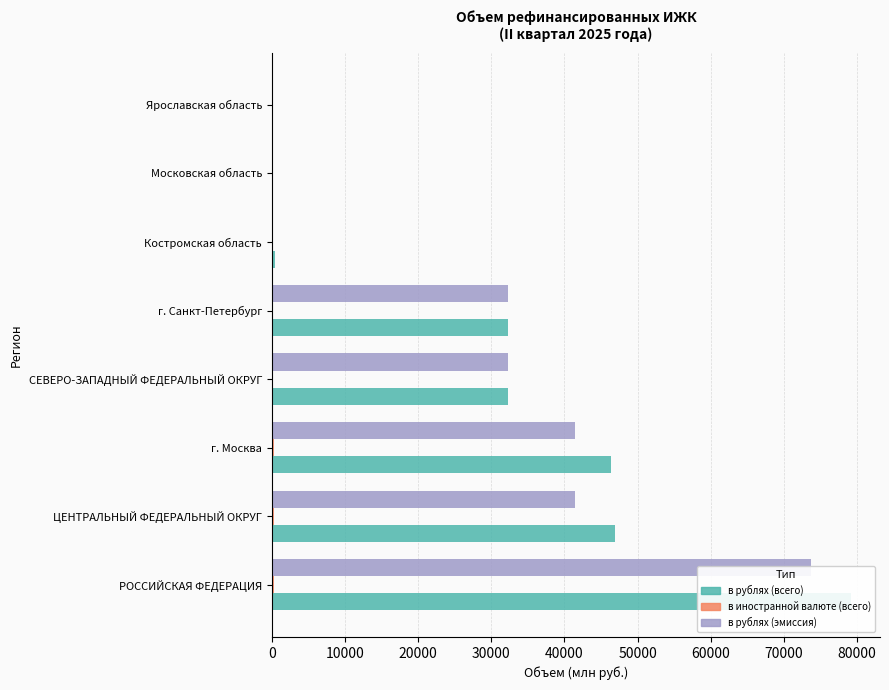

At how many categories does at least one series exceed 73310?

1